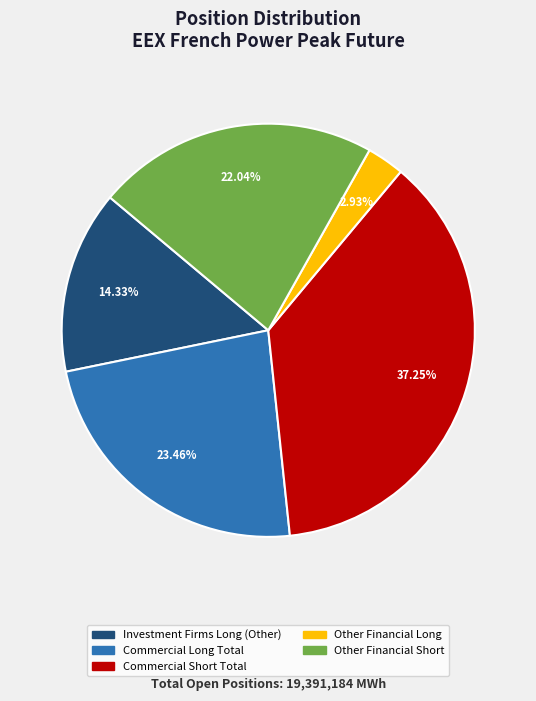

What percentage is the Other Financial Long slice, to the nearest percent?

3%